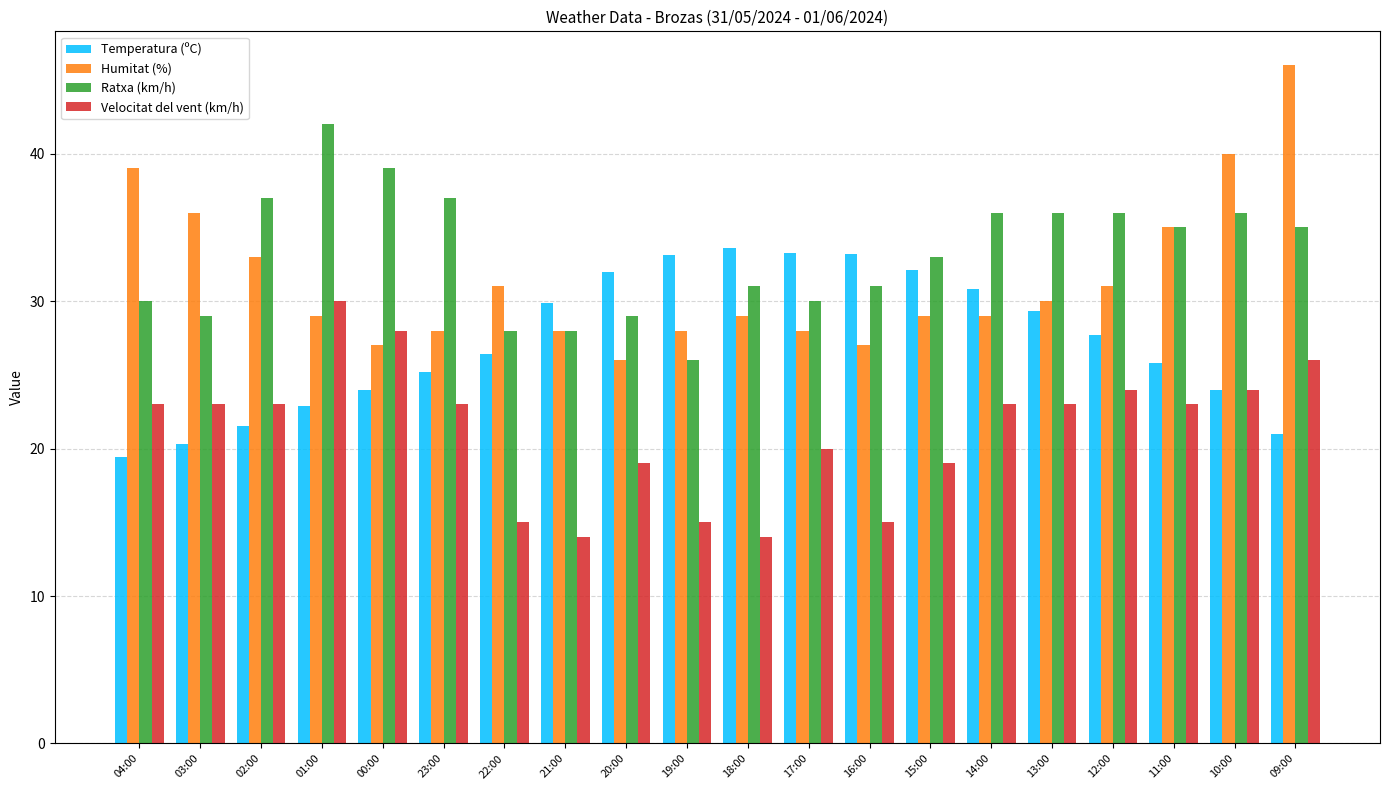

What is the sum of all Velocitat del vent (km/h) values?

424.0